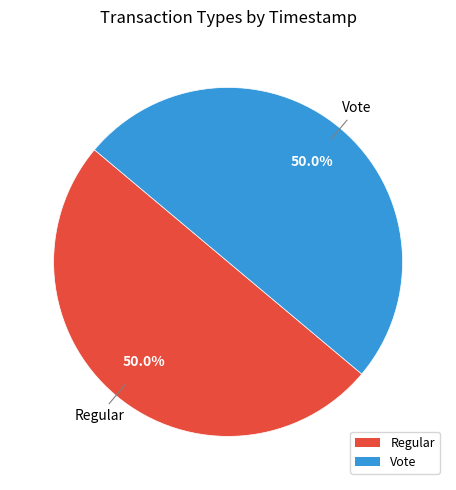

What percentage is the Regular slice, to the nearest percent?

50%